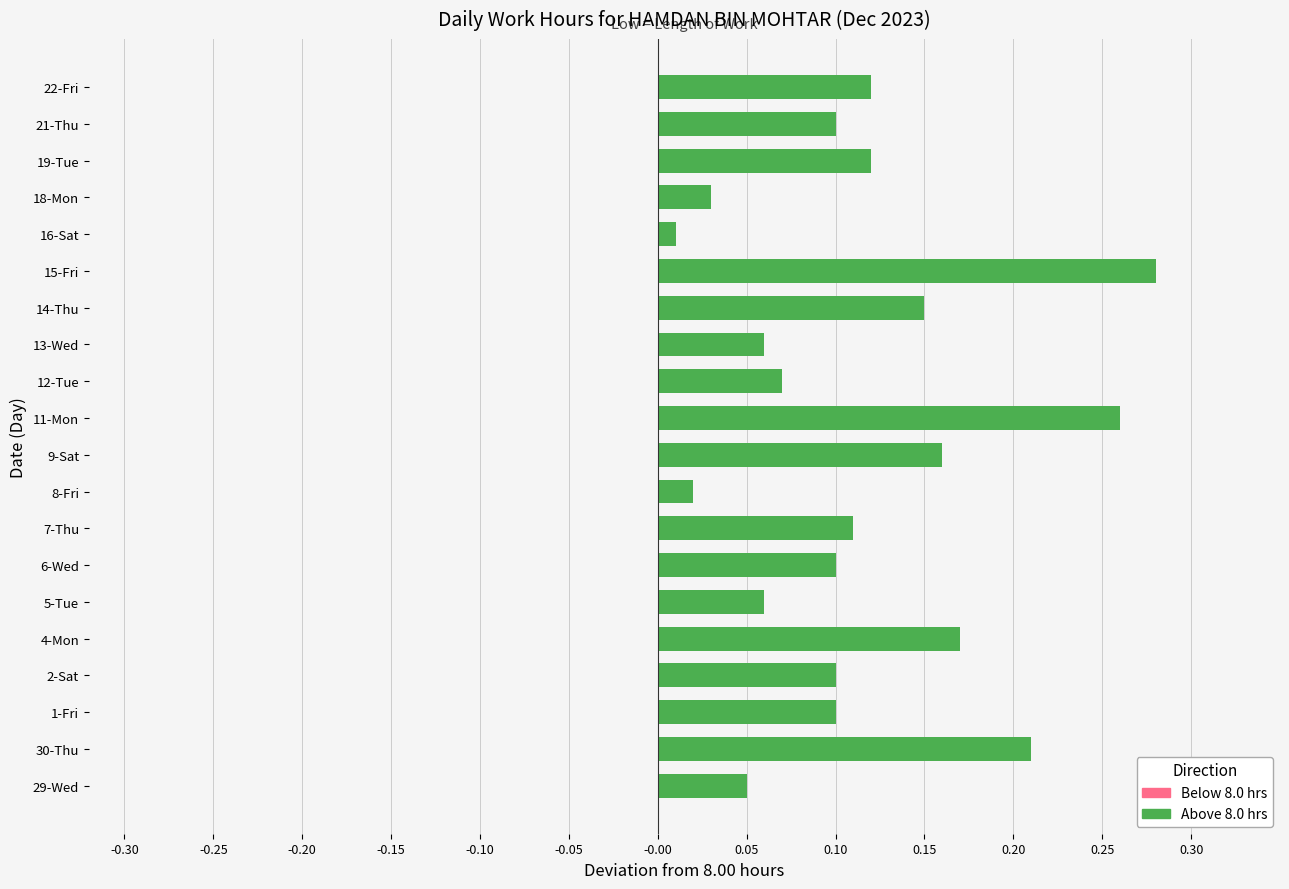

What is the difference between the values at 14-Thu and 29-Wed?

0.1